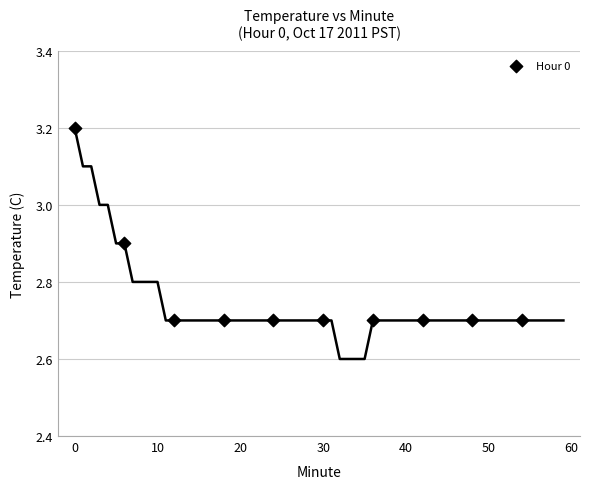

What is the range of X values (max minus min)?

54.0